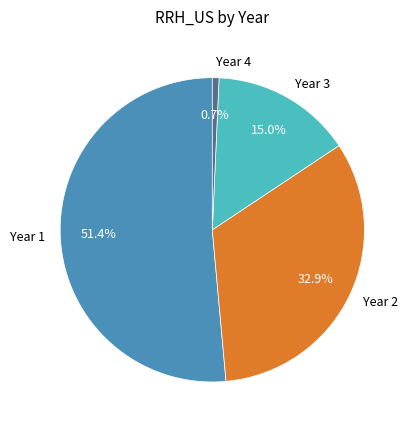

What is the majority slice?

Year 1